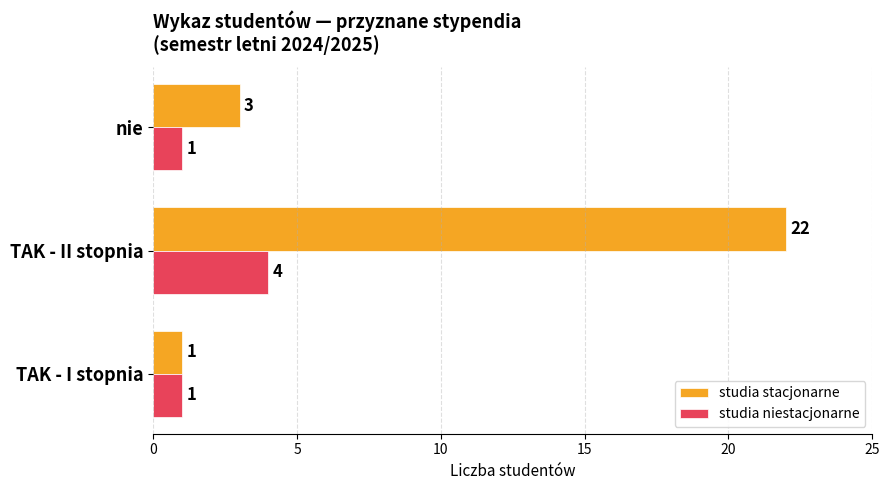

Is the value of studia niestacjonarne at nie greater than the value of studia stacjonarne at nie?

No